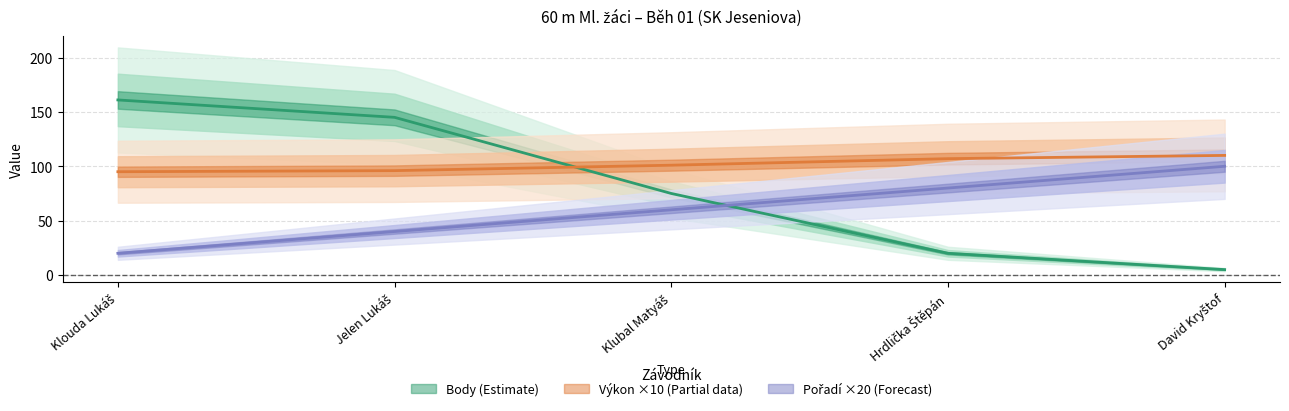

True or false: Pořadí has a value of 38 at Hrdlička Štěpán.

False